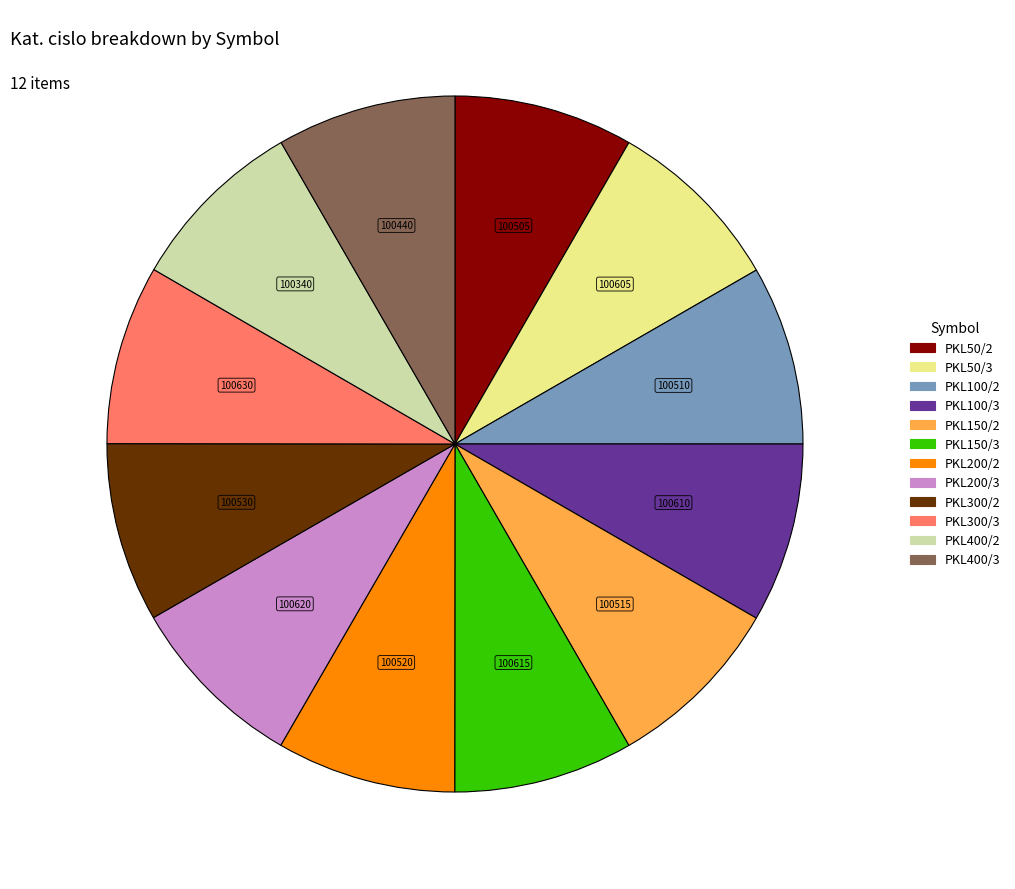

Approximately how many times larger is the value at PKL400/3 compared to PKL200/3?

1.0